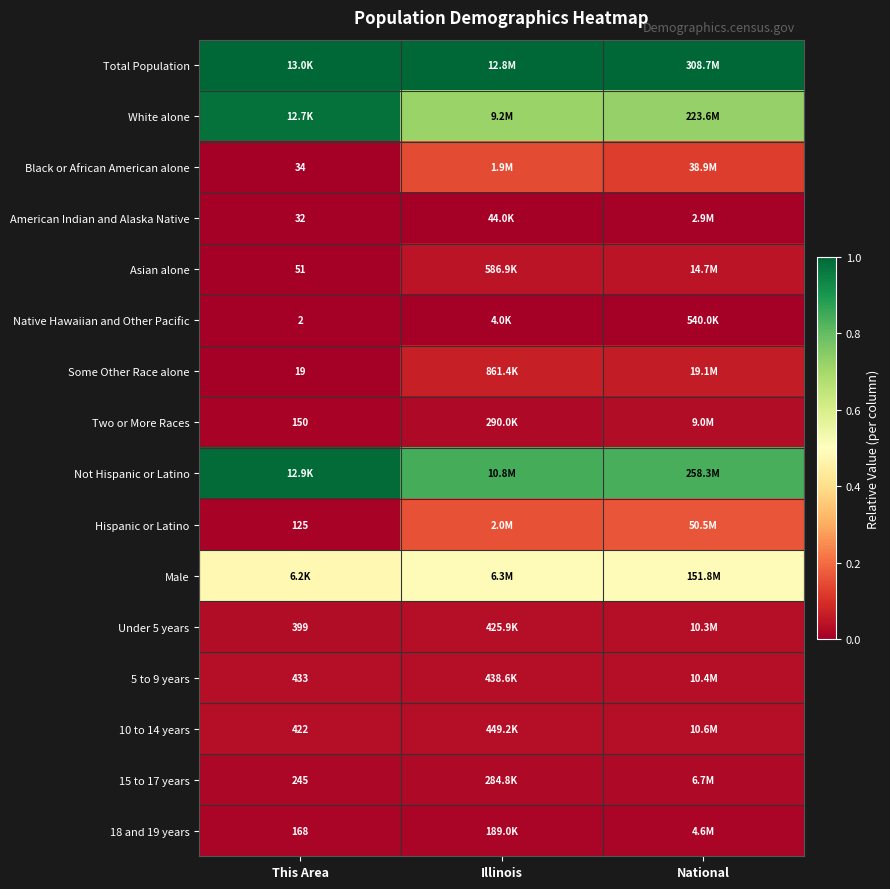

Rank the series at National from highest to lowest value.

Total Population, Not Hispanic or Latino, White alone, Male, Hispanic or Latino, Black or African American alone, Some Other Race alone, Asian alone, 10 to 14 years, 5 to 9 years, Under 5 years, Two or More Races, 15 to 17 years, 18 and 19 years, American Indian and Alaska Native, Native Hawaiian and Other Pacific